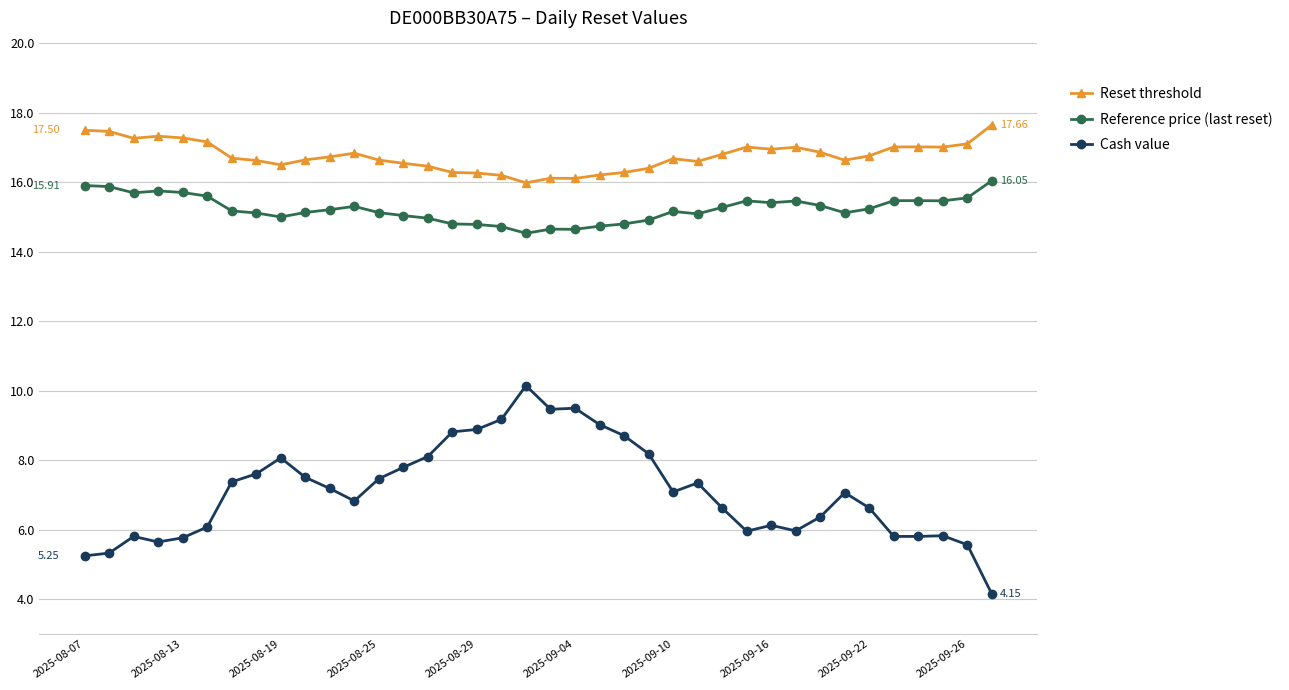

What is the value of the Reference price (last reset) point at the 27th from the left?

15.3